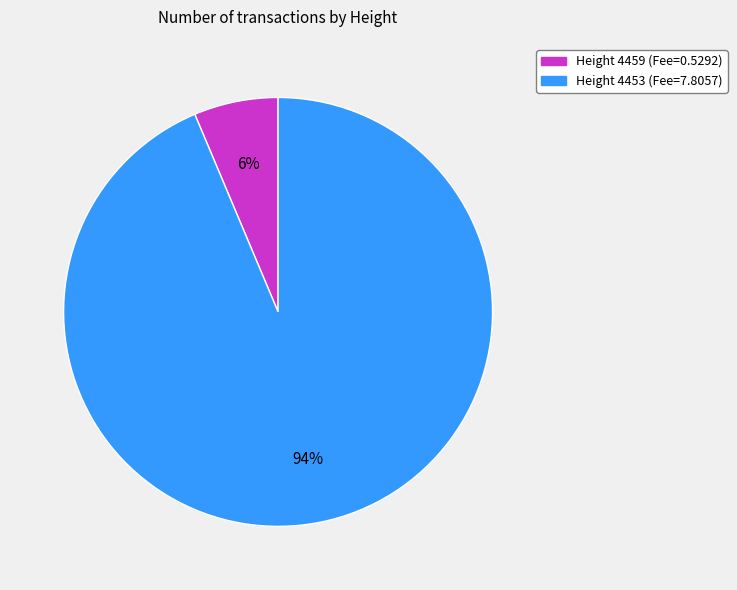

Is there a majority slice in this chart?

Yes